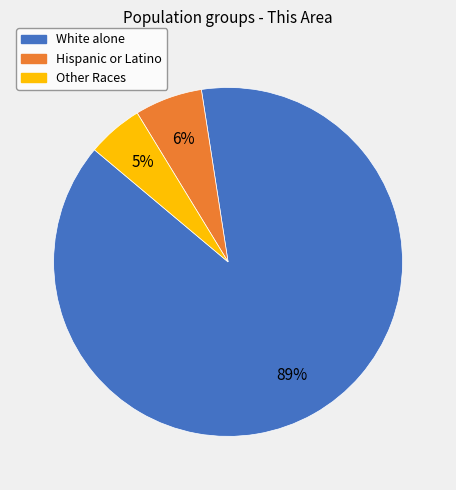

Combined, do White alone and Hispanic or Latino account for over 50%?

Yes